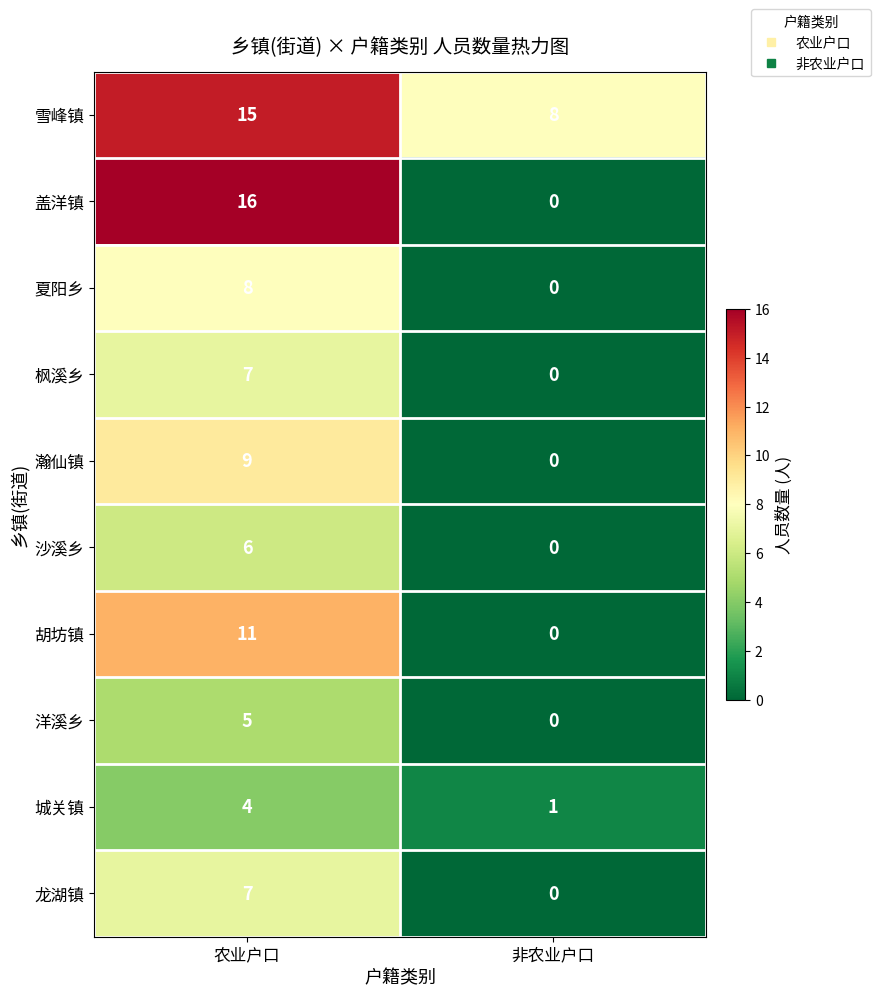

The 胡坊镇 series shows 11 at 农业户口. True or false?

True